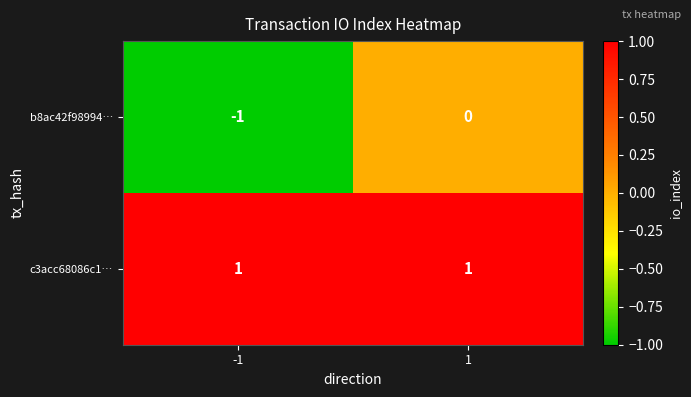

Reading left to right, what are all the values shown in this chart?

b8ac42f98994…: -1	0
c3acc68086c1…: 1	1